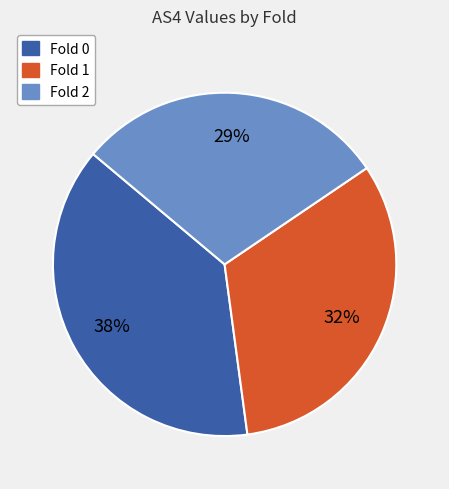

To the nearest percent, what is the difference between the largest and smallest slice percentages?

9%